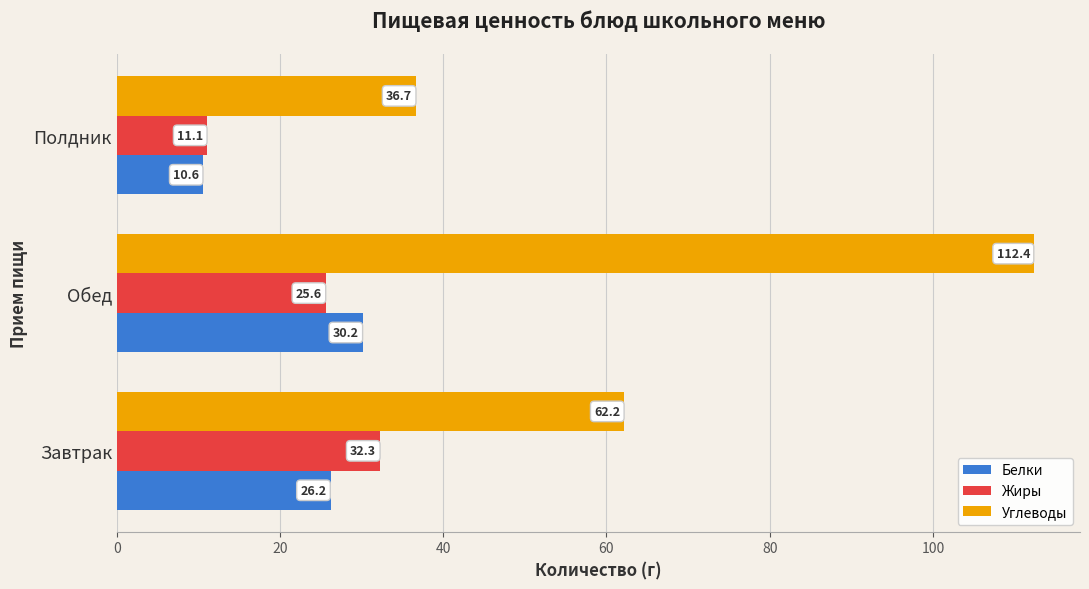

What is the sum of all Белки values?

67.0